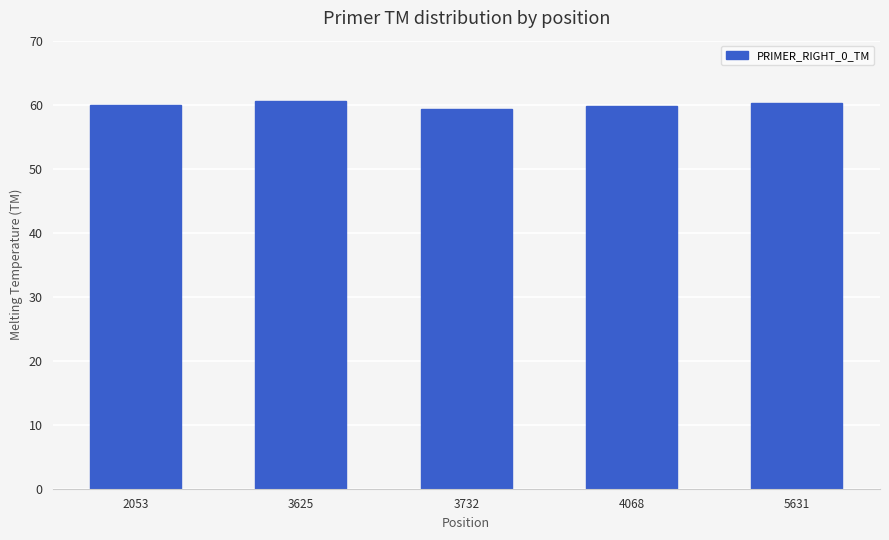

What is the change in value from 3625 to 5631?

-0.2